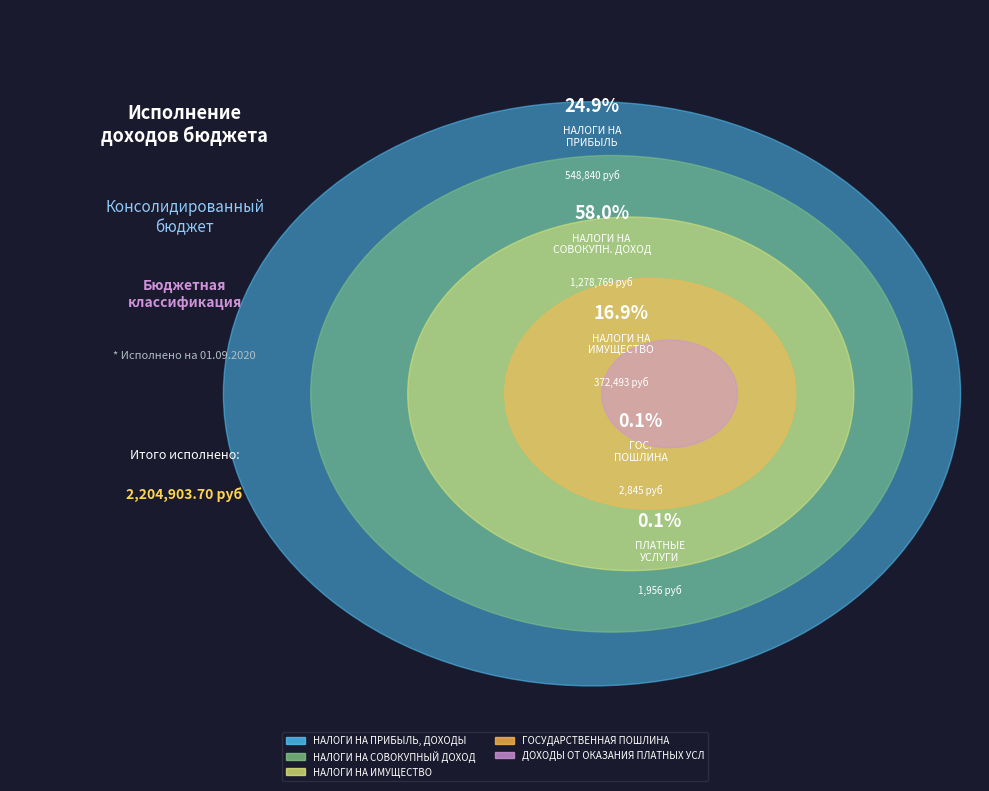

To the nearest percent, what is the difference between the НАЛОГИ НА ПРИБЫЛЬ, ДОХОДЫ and НАЛОГИ НА ИМУЩЕСТВО slice percentages?

8%